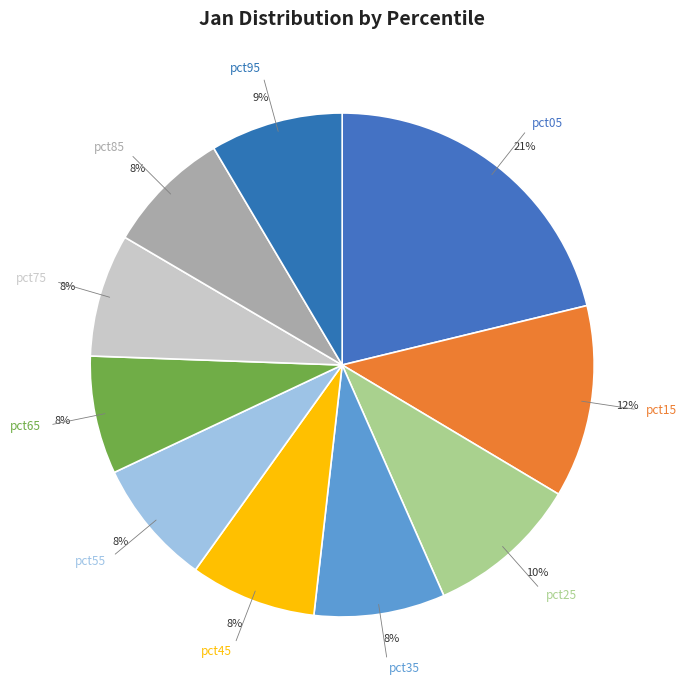

To the nearest percent, what is the average slice percentage?

10%